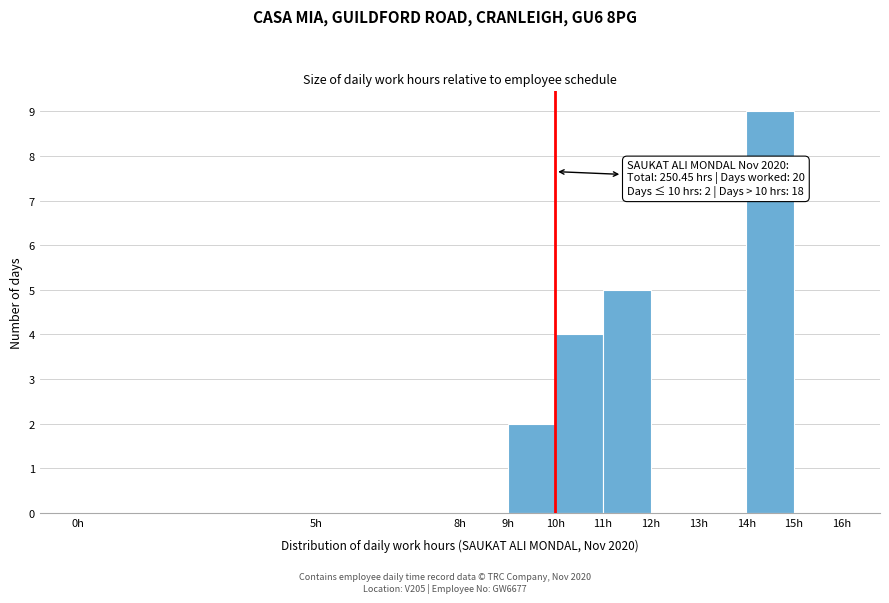

Which range on the x-axis has the tallest bar?

14 to 15